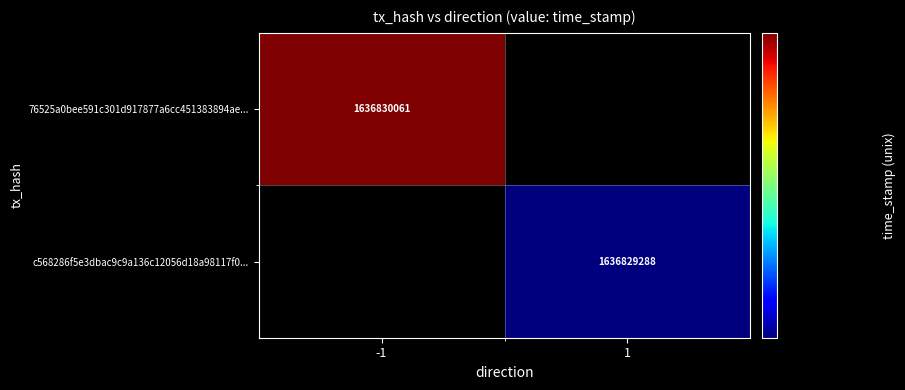

Between time_stamp and direction, which is larger?

time_stamp